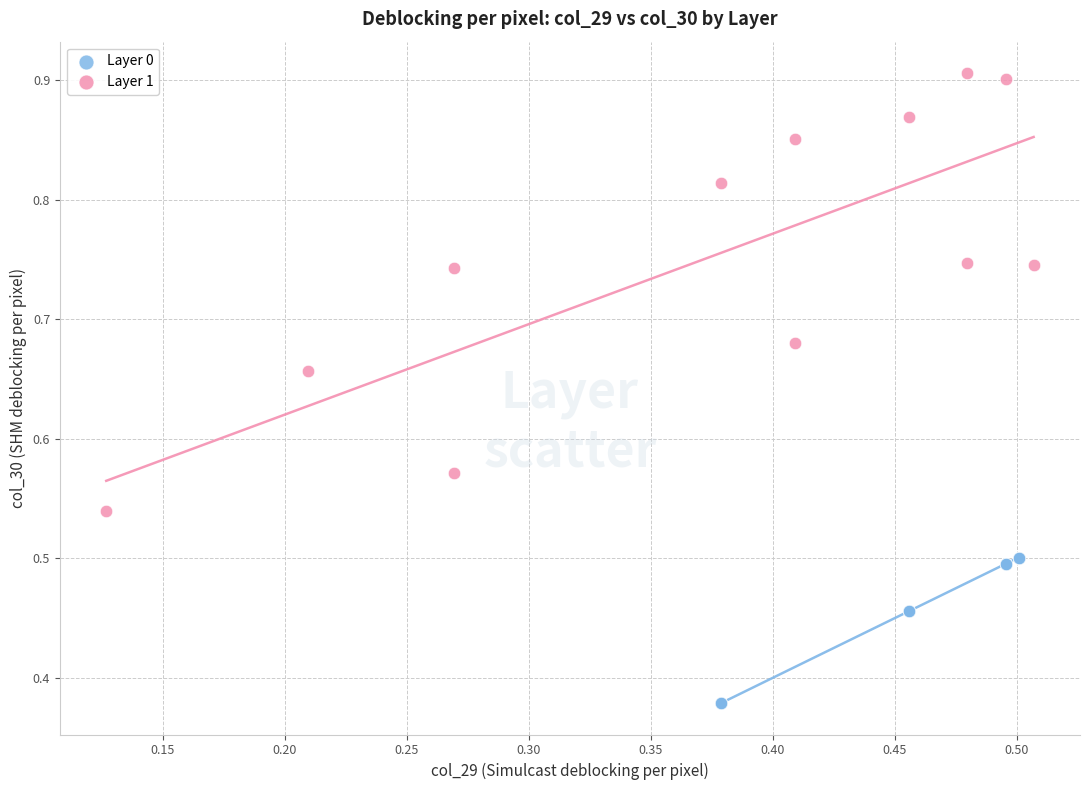

Which series contains the lowest Y value?

Layer 0